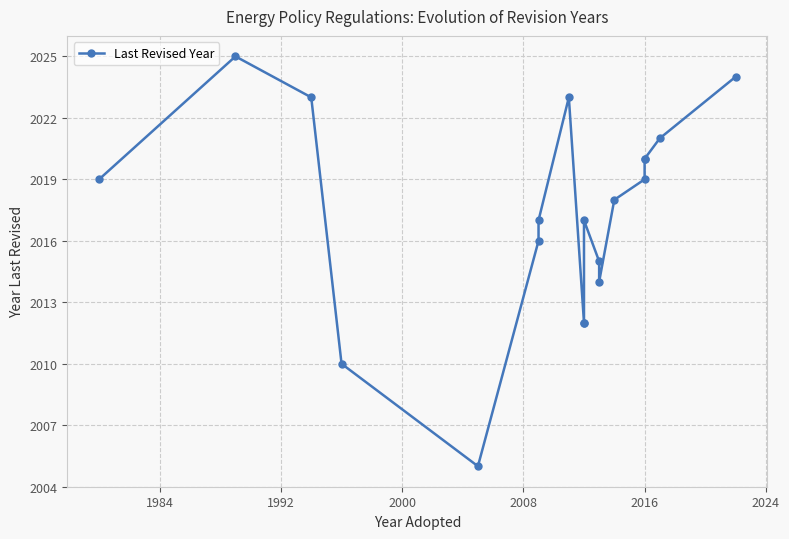

What is the sum of all values?

38330